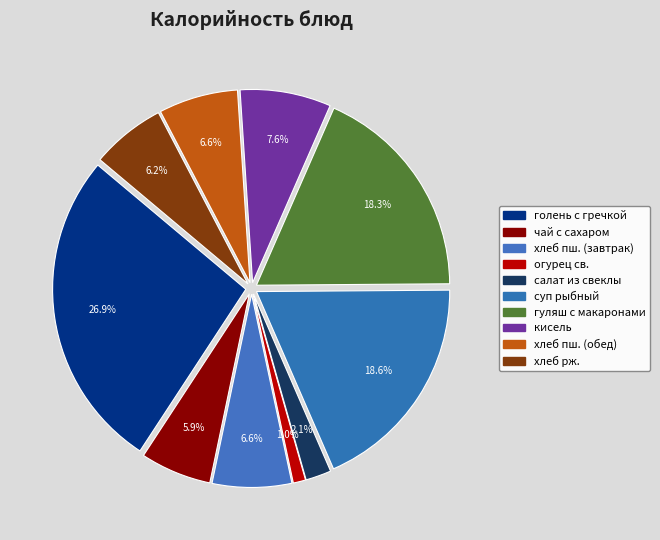

To the nearest percent, what portion does хлеб рж. represent?

6%